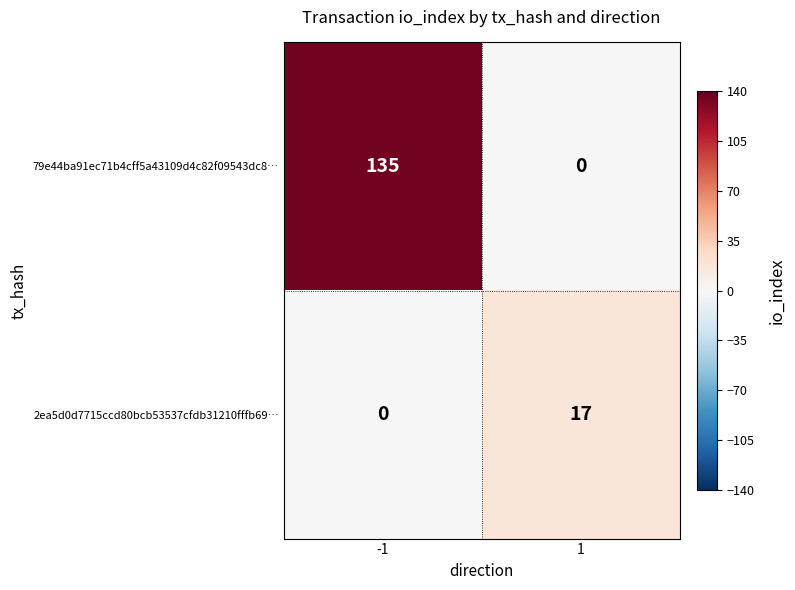

At -1, list the series in order from smallest to largest.

2ea5d0d7715ccd80bcb53537cfdb31210fffb69…, 79e44ba91ec71b4cff5a43109d4c82f09543dc8…